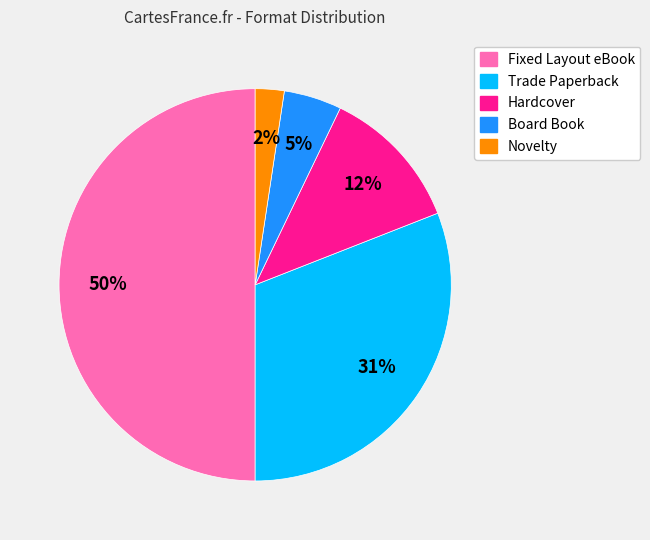

To the nearest percent, what percentage of the pie is Board Book?

5%